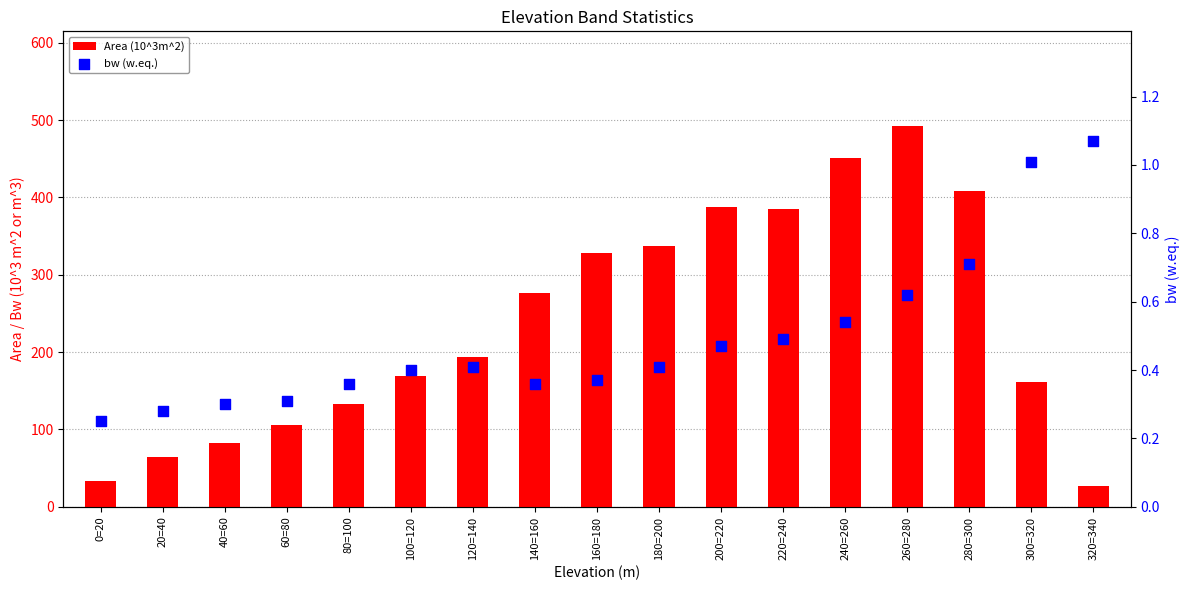

Which series reaches the maximum Y coordinate?

Area (10^3m^2)